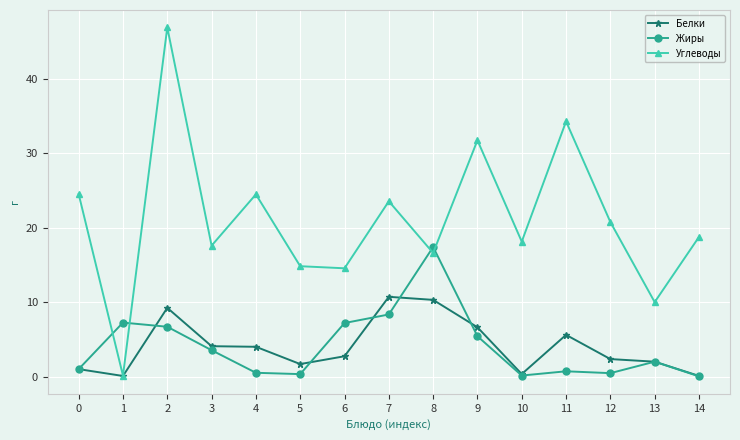

What is the difference between the highest and lowest values at 13?

8.0